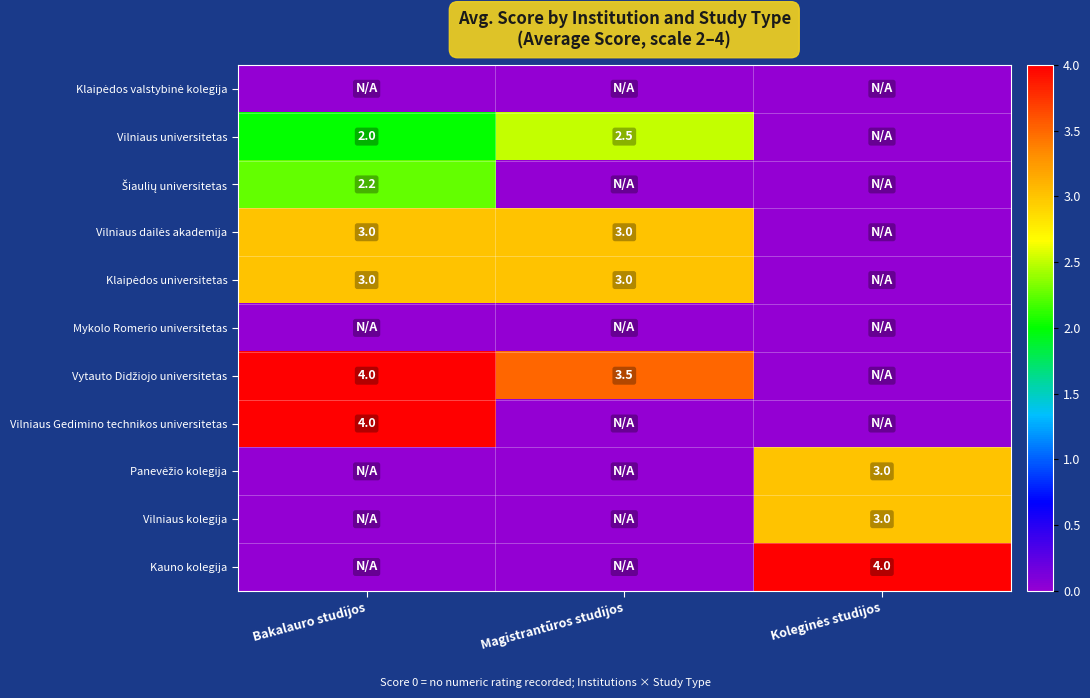

True or false: Vilniaus dailės akademija has a value of 4.8 at Bakalauro studijos.

False